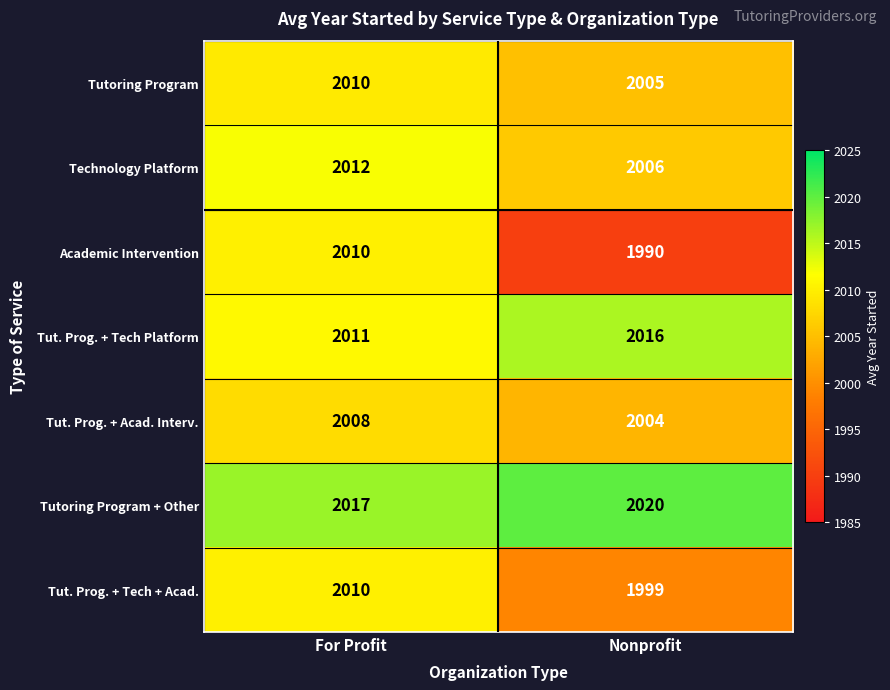

What is the approximate value of Tutoring Program at Nonprofit?

2005